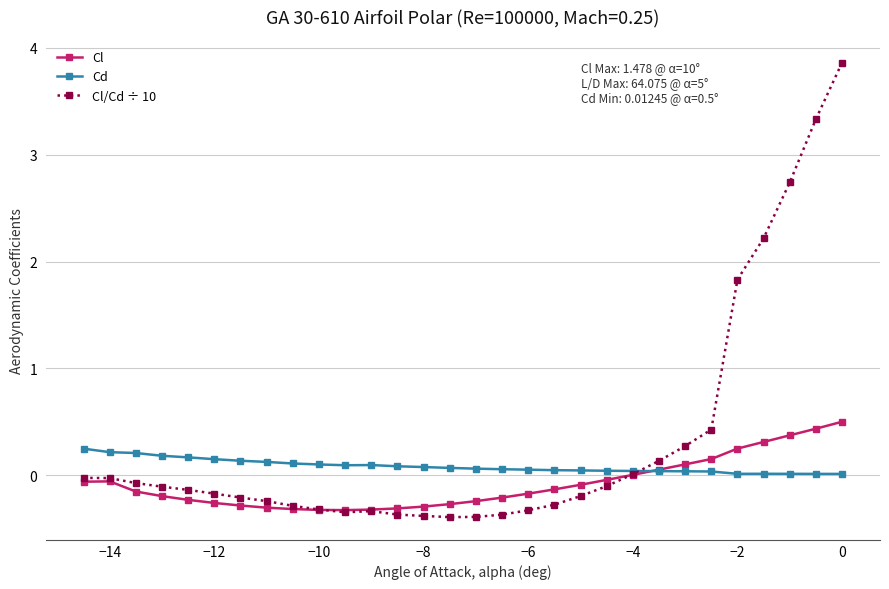

Which series ends up on top after the final intersection of Cl and Cl/Cd ÷ 10?

Cl/Cd ÷ 10